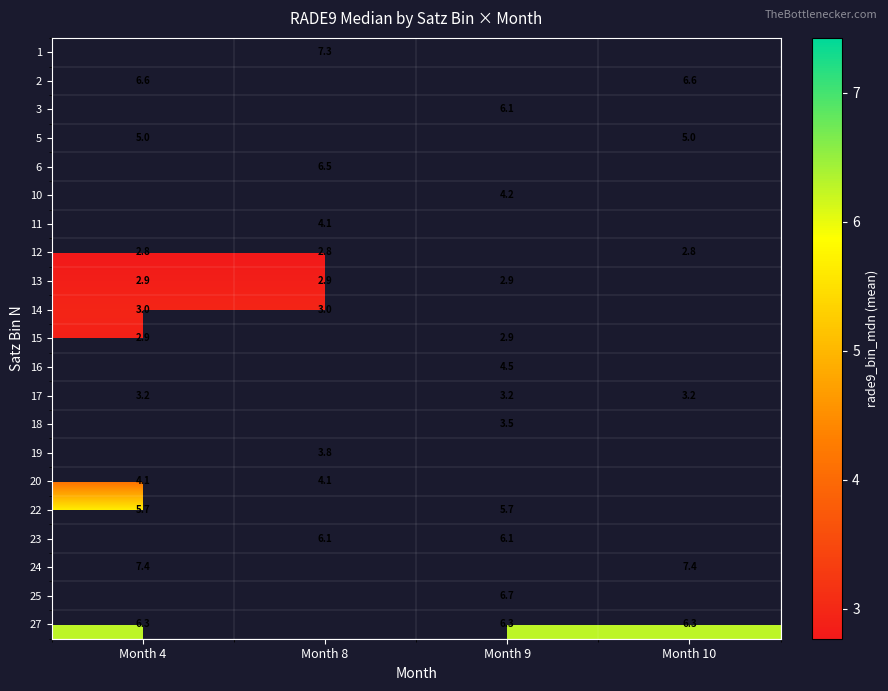

What is the spread (max minus min) of values at Month 8?

4.6